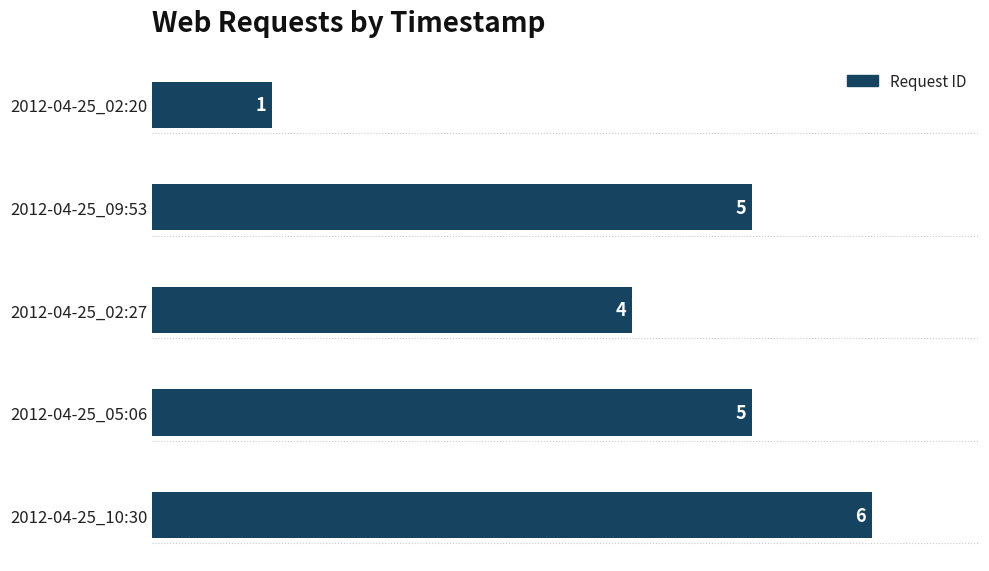

How many values are between 4 and 5?

3